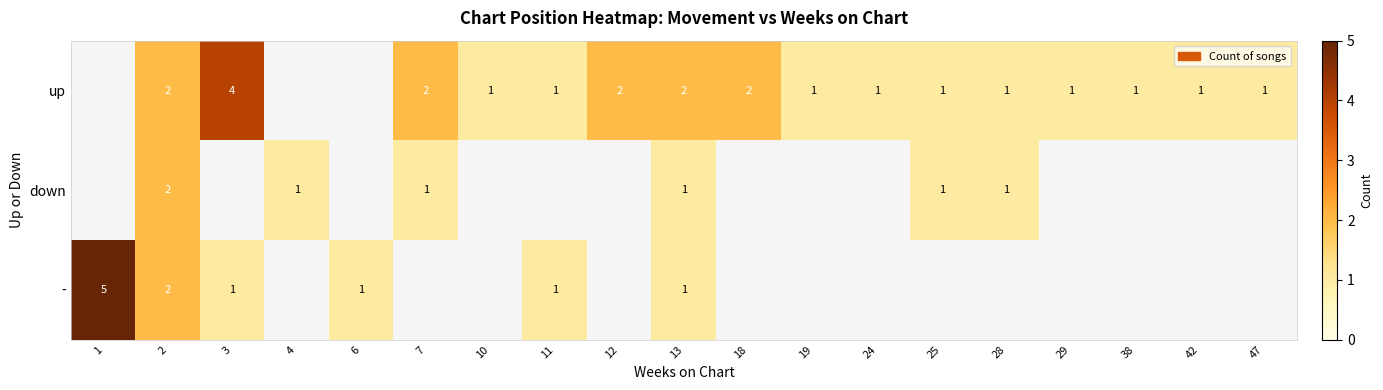

What is the smallest value displayed?

1.0